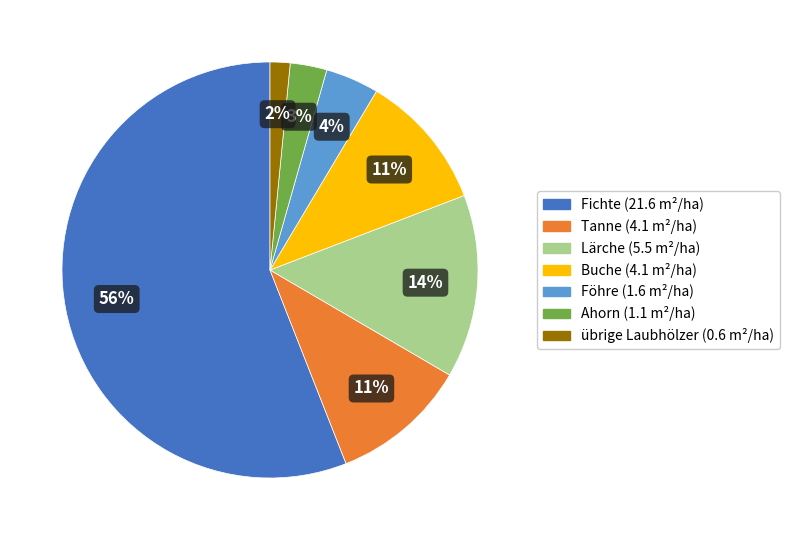

To the nearest percent, what percentage of the pie is Lärche?

14%